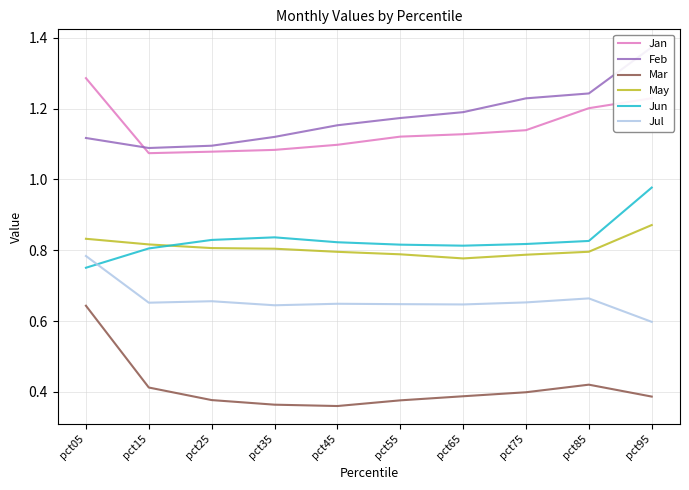

At which category is the sum across all series the highest?

pct95